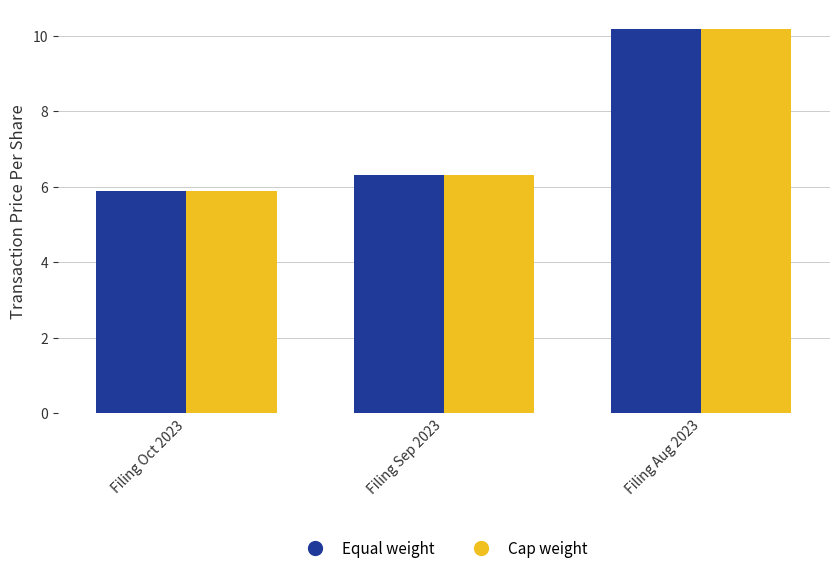

What is the difference between the Equal weight values at Filing Aug 2023 and Filing Oct 2023?

4.3